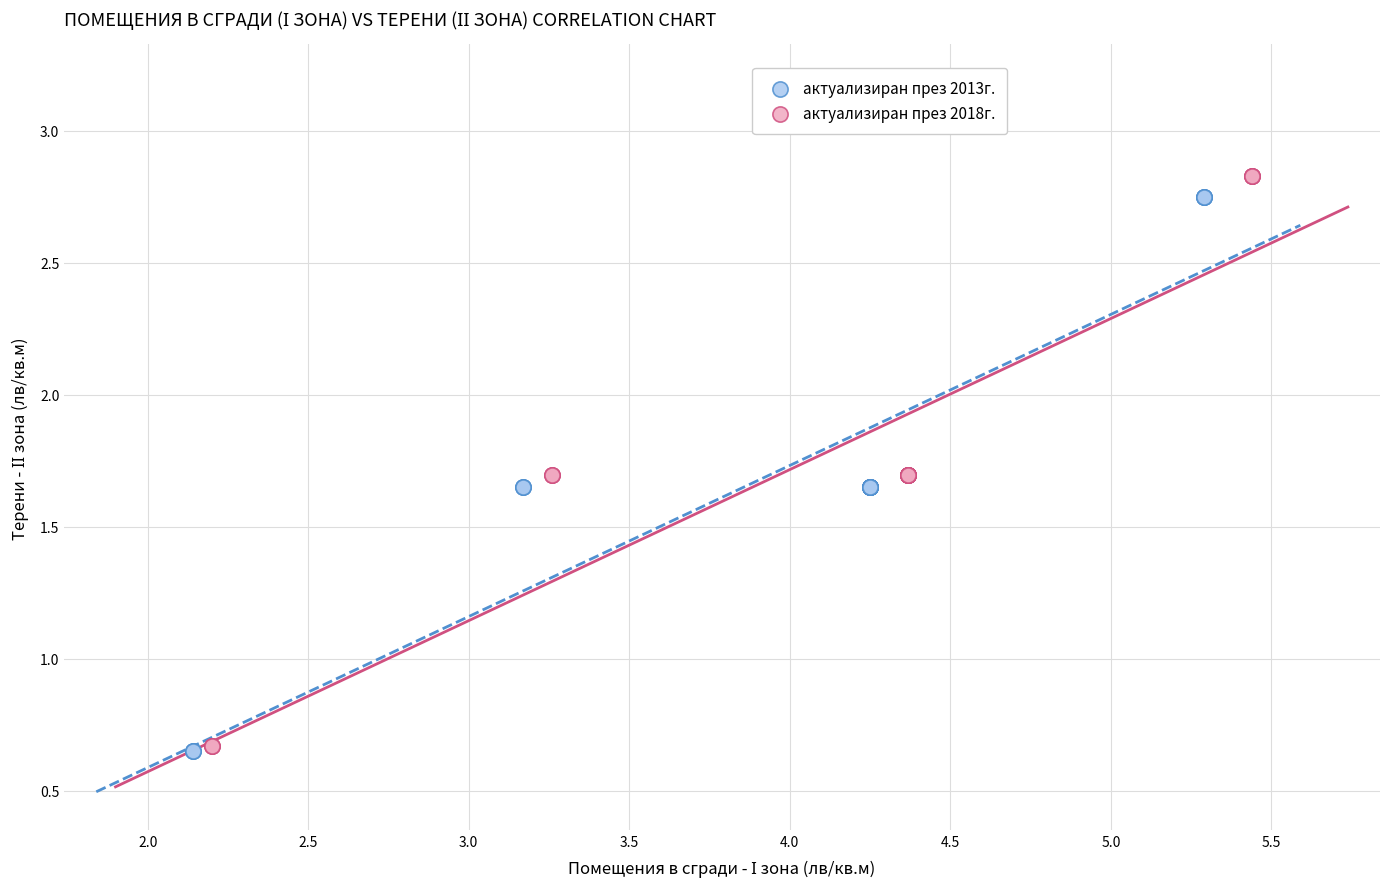

Which series has the largest Y range (max minus min)?

актуализиран през 2018г.